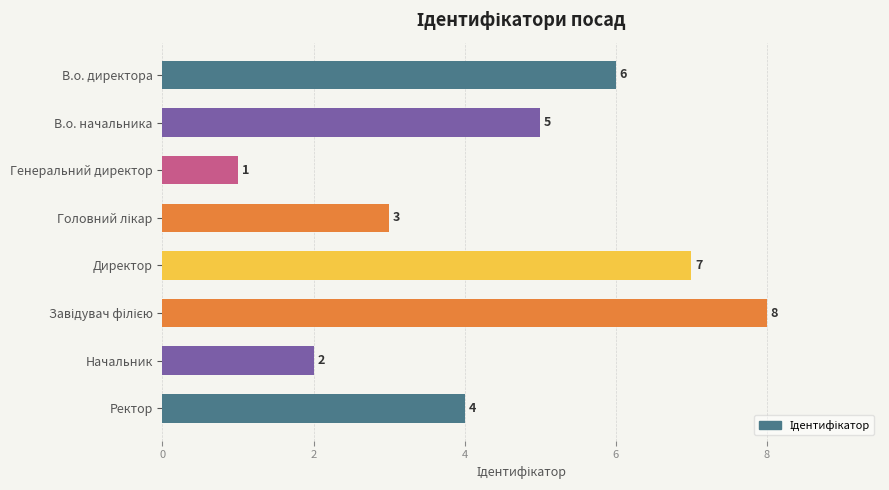

Which has a higher value, В.о. начальника or В.о. директора?

В.о. директора